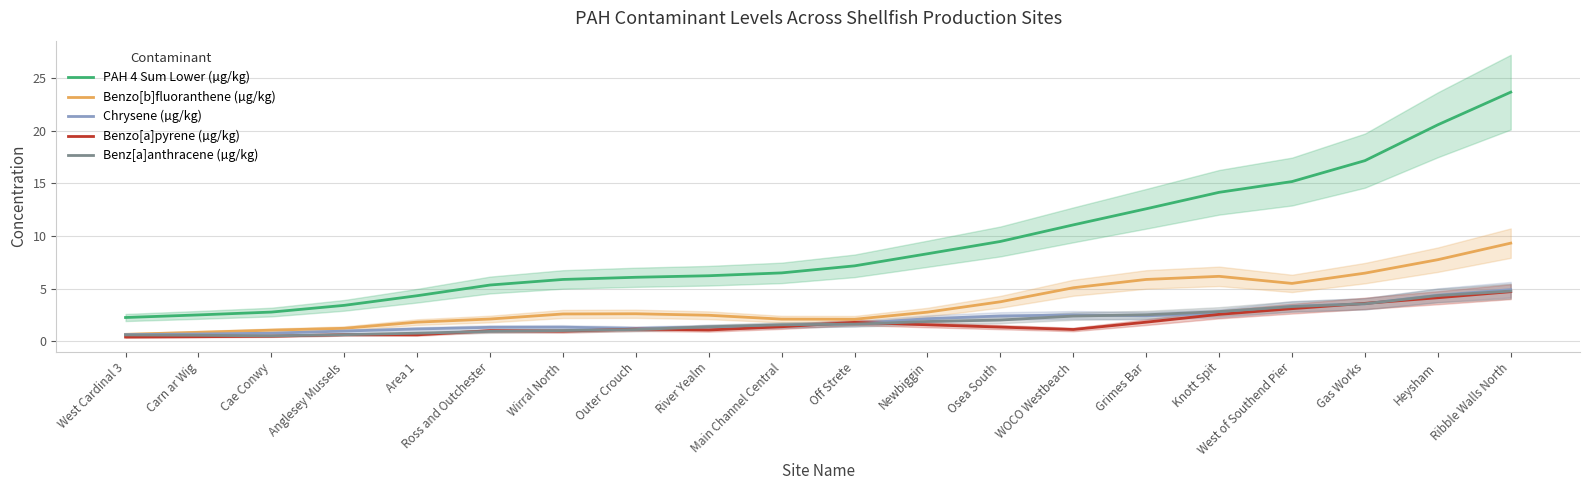

The Benz[a]anthracene (µg/kg) series shows 0.3 at Cae Conwy. True or false?

False